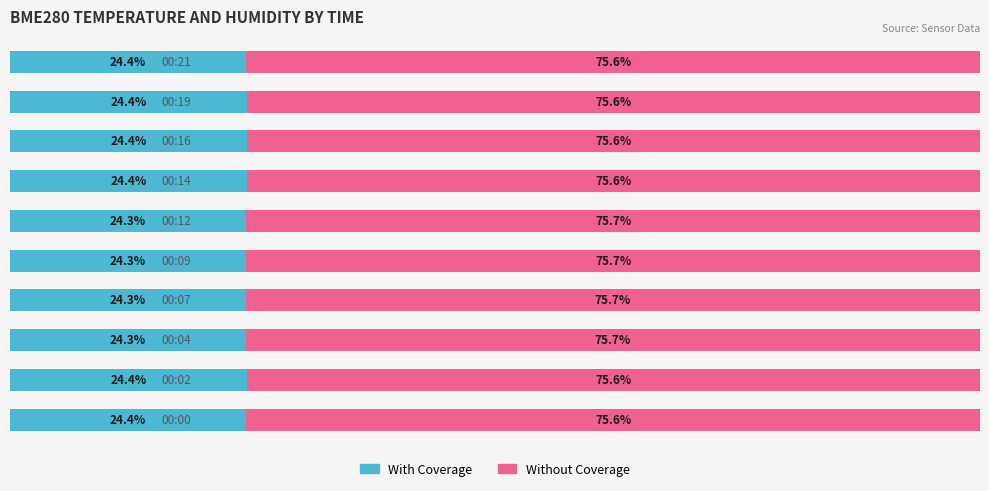

What are all the series names shown in the legend?

With Coverage, Without Coverage